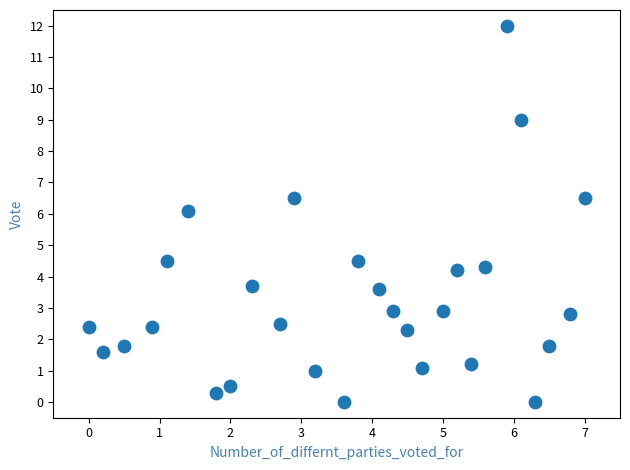

What is the range of X values (max minus min)?

7.0